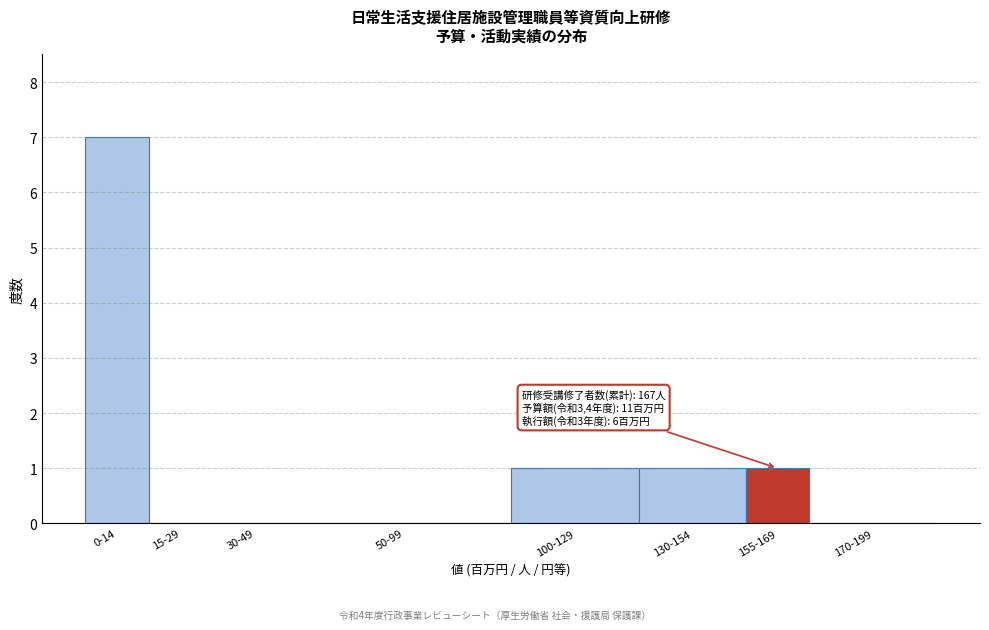

Reading left to right, what are all the values shown in this chart?

0-14=7	15-29=0	30-49=0	50-99=0	100-129=1	130-154=1	155-169=1	170-199=0